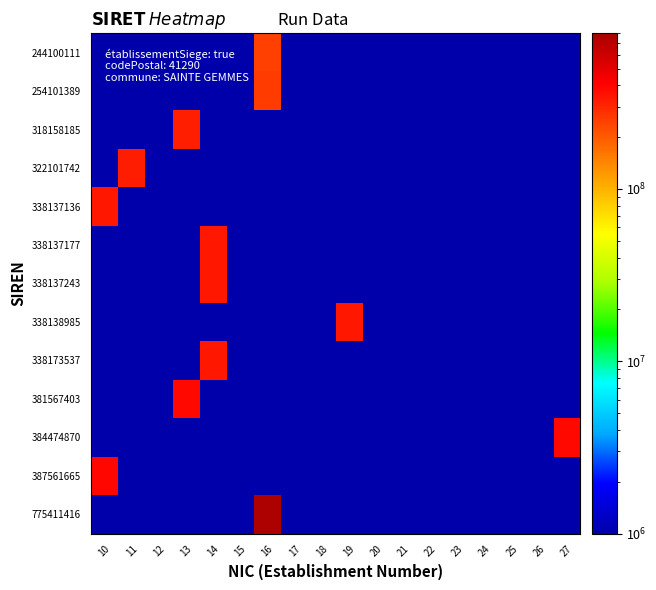

Reading right to left, extract all data points from this chart.

244100111: 27=1	26=1	25=1	24=1	23=1	22=1	21=1	20=1	19=1	18=1	17=1	16=244100111	15=1	14=1	13=1	12=1	11=1	10=1
254101389: 27=1	26=1	25=1	24=1	23=1	22=1	21=1	20=1	19=1	18=1	17=1	16=254101389	15=1	14=1	13=1	12=1	11=1	10=1
318158185: 27=1	26=1	25=1	24=1	23=1	22=1	21=1	20=1	19=1	18=1	17=1	16=1	15=1	14=1	13=318158185	12=1	11=1	10=1
322101742: 27=1	26=1	25=1	24=1	23=1	22=1	21=1	20=1	19=1	18=1	17=1	16=1	15=1	14=1	13=1	12=1	11=322101742	10=1
338137136: 27=1	26=1	25=1	24=1	23=1	22=1	21=1	20=1	19=1	18=1	17=1	16=1	15=1	14=1	13=1	12=1	11=1	10=338137136
338137177: 27=1	26=1	25=1	24=1	23=1	22=1	21=1	20=1	19=1	18=1	17=1	16=1	15=1	14=338137177	13=1	12=1	11=1	10=1
338137243: 27=1	26=1	25=1	24=1	23=1	22=1	21=1	20=1	19=1	18=1	17=1	16=1	15=1	14=338137243	13=1	12=1	11=1	10=1
338138985: 27=1	26=1	25=1	24=1	23=1	22=1	21=1	20=1	19=338138985	18=1	17=1	16=1	15=1	14=1	13=1	12=1	11=1	10=1
338173537: 27=1	26=1	25=1	24=1	23=1	22=1	21=1	20=1	19=1	18=1	17=1	16=1	15=1	14=338173537	13=1	12=1	11=1	10=1
381567403: 27=1	26=1	25=1	24=1	23=1	22=1	21=1	20=1	19=1	18=1	17=1	16=1	15=1	14=1	13=381567403	12=1	11=1	10=1
384474870: 27=384474870	26=1	25=1	24=1	23=1	22=1	21=1	20=1	19=1	18=1	17=1	16=1	15=1	14=1	13=1	12=1	11=1	10=1
387561665: 27=1	26=1	25=1	24=1	23=1	22=1	21=1	20=1	19=1	18=1	17=1	16=1	15=1	14=1	13=1	12=1	11=1	10=387561665
775411416: 27=1	26=1	25=1	24=1	23=1	22=1	21=1	20=1	19=1	18=1	17=1	16=775411416	15=1	14=1	13=1	12=1	11=1	10=1